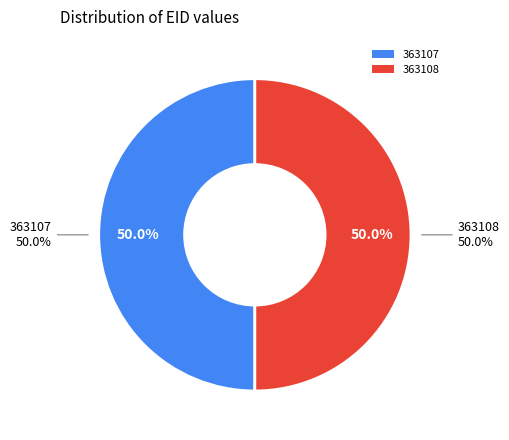

Is it true that 363107 is 43% of the pie?

False